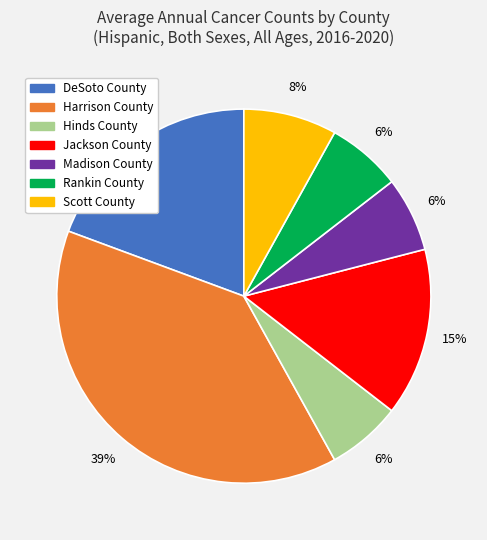

Is it true that Rankin County is 1% of the pie?

False